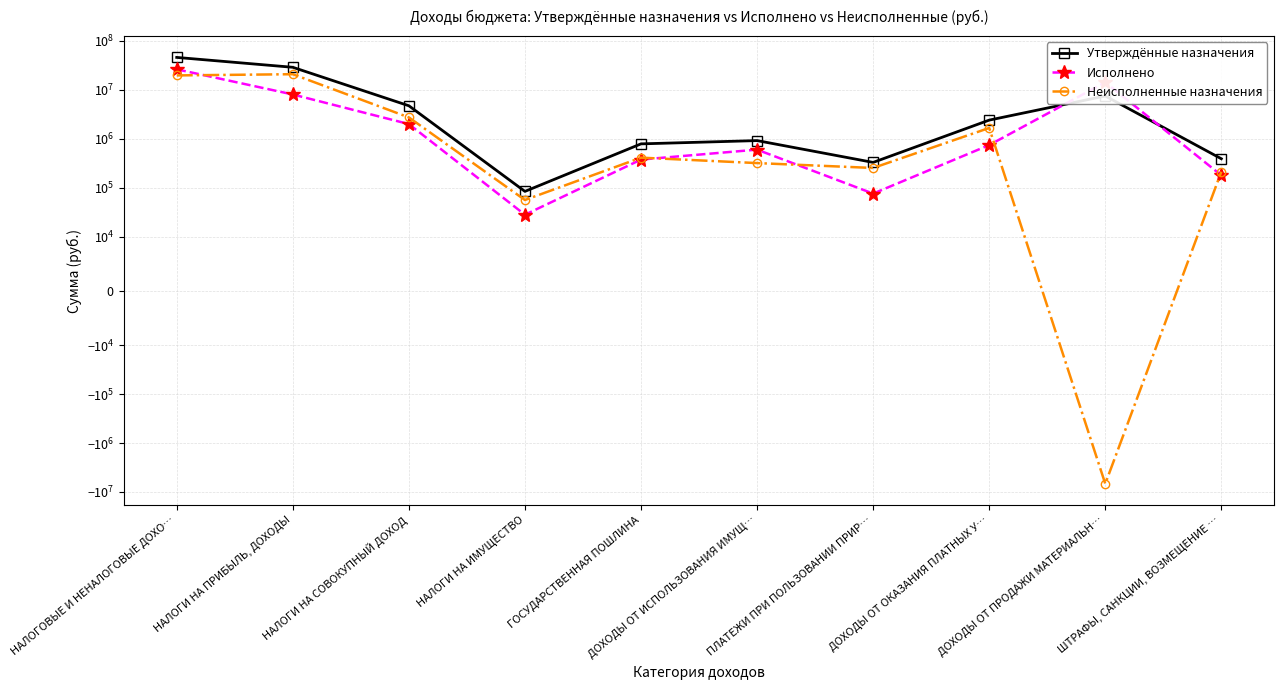

What is the difference between the highest and lowest values at ГОСУДАРСТВЕННАЯ ПОШЛИНА?

411315.9